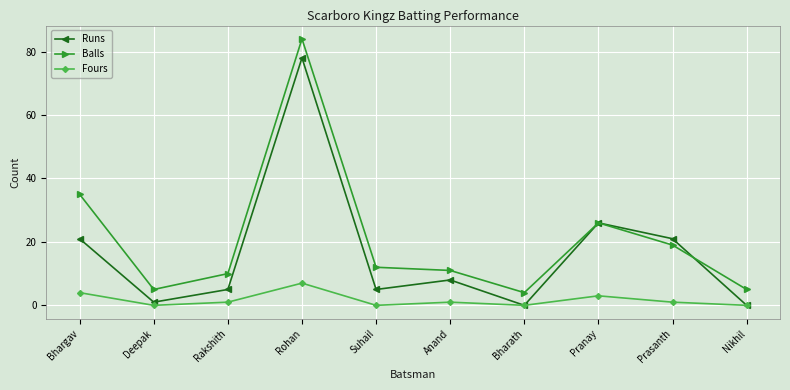

In Runs, how many points are higher than both neighbors (excluding endpoints)?

3